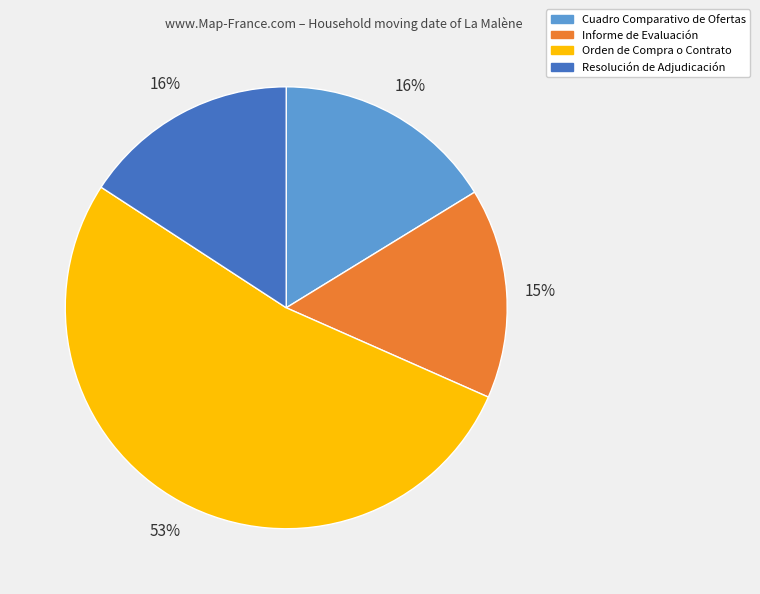

Which slice is the largest?

Orden de Compra o Contrato